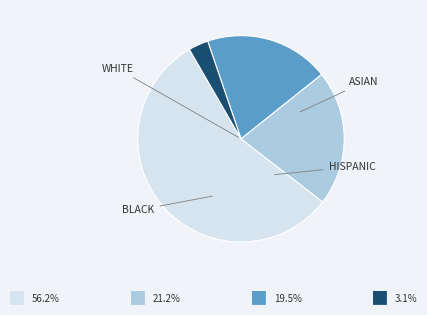

What percentage is the BLACK slice, to the nearest percent?

3%